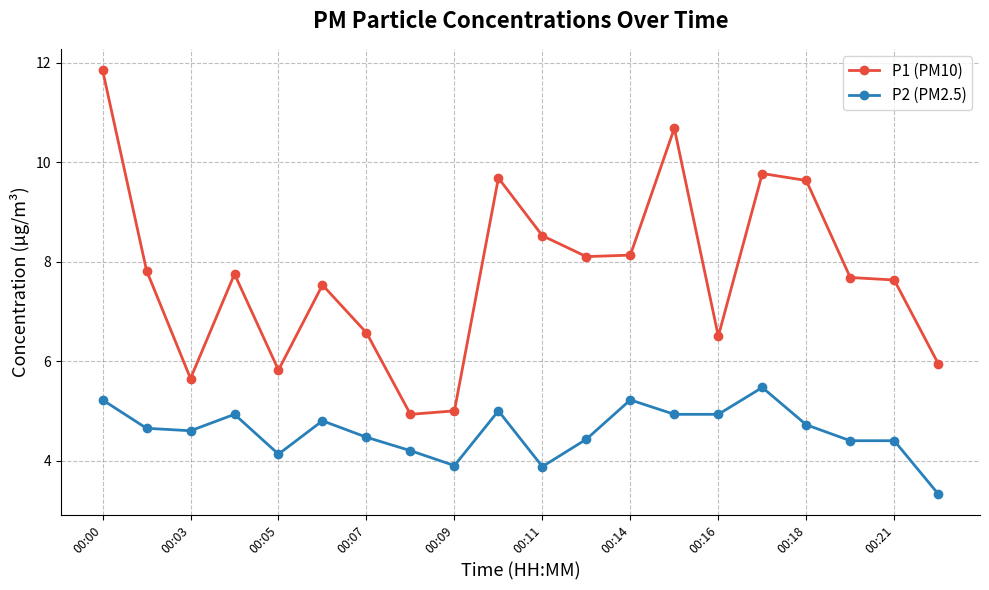

True or false: P1 (PM10) and P2 (PM2.5) intersect in this chart.

False